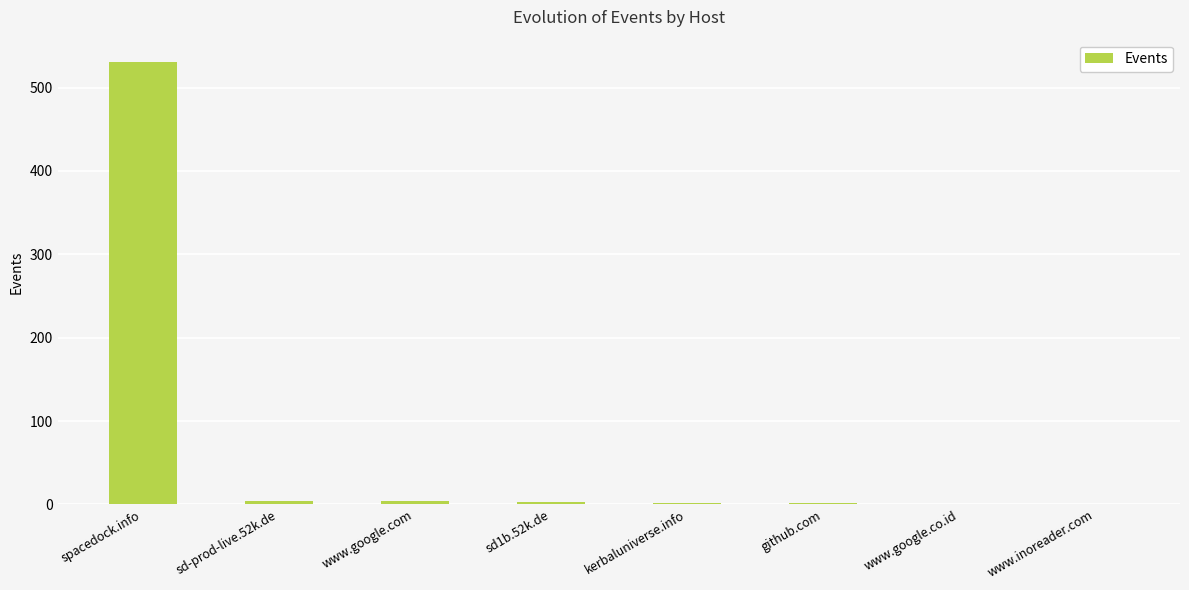

Are the bars horizontal?

No